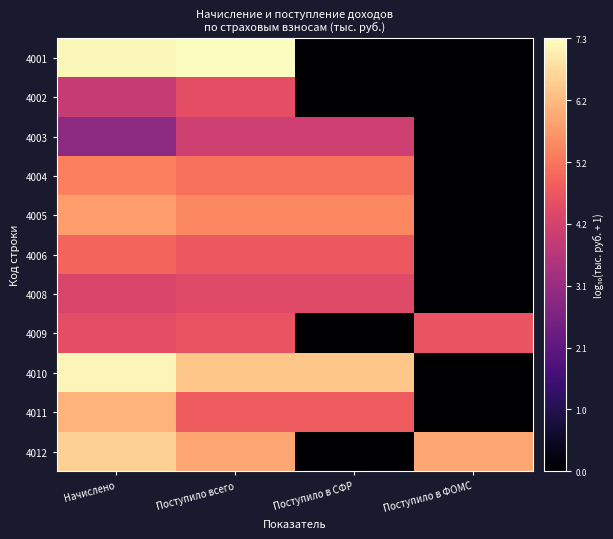

At Поступило всего, list the series in order from smallest to largest.

4003, 4008, 4002, 4009, 4006, 4011, 4004, 4005, 4012, 4010, 4001